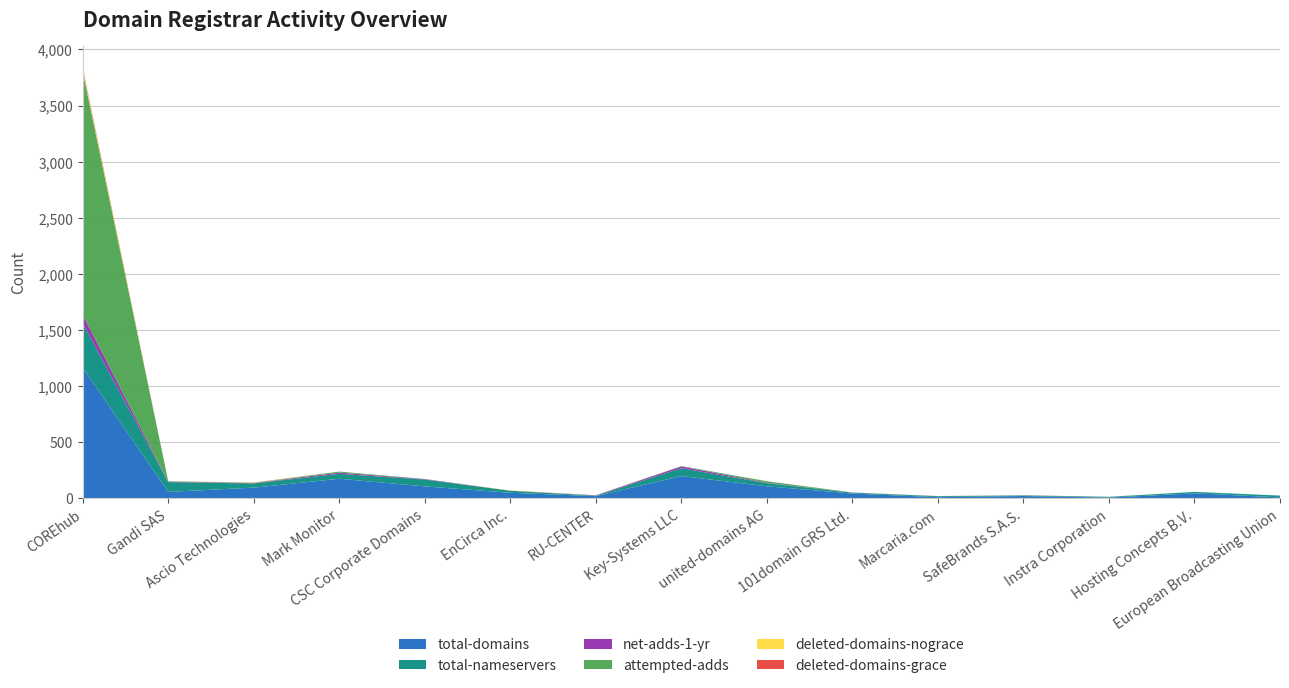

Reading left to right, list all the values displayed in this chart.

total-domains: 1164	57	95	174	106	49	19	198	107	42	10	20	6	44	8
total-nameservers: 396	87	37	44	61	18	4	70	28	8	8	5	6	13	16
net-adds-1-yr: 77	4	3	11	4	1	3	16	4	1	1	1	1	0	0
attempted-adds: 2169	4	3	9	1	0	1	3	13	1	1	1	1	0	0
deleted-domains-nograce: 22	0	2	0	0	2	0	0	0	0	0	0	0	0	0
deleted-domains-grace: 13	0	1	0	0	0	0	0	0	0	0	0	0	0	0